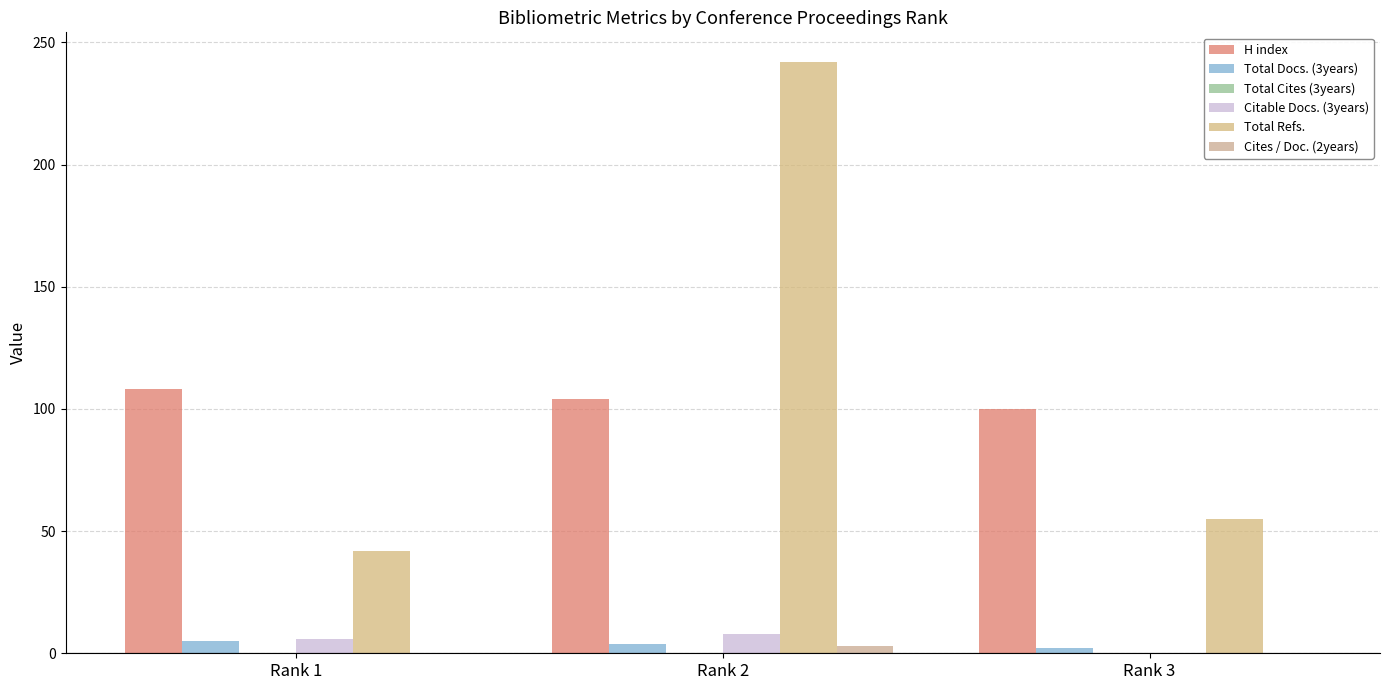

How many groups of bars are there?

3